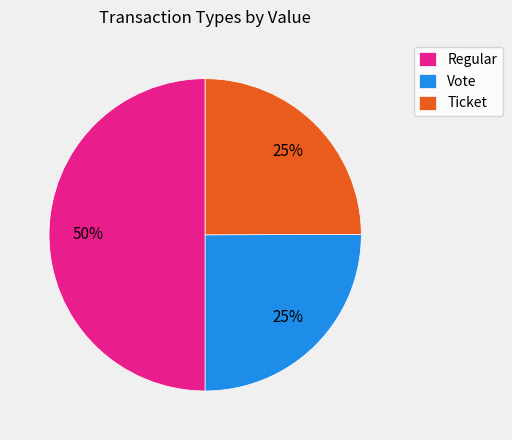

To the nearest percent, what portion does Ticket represent?

25%